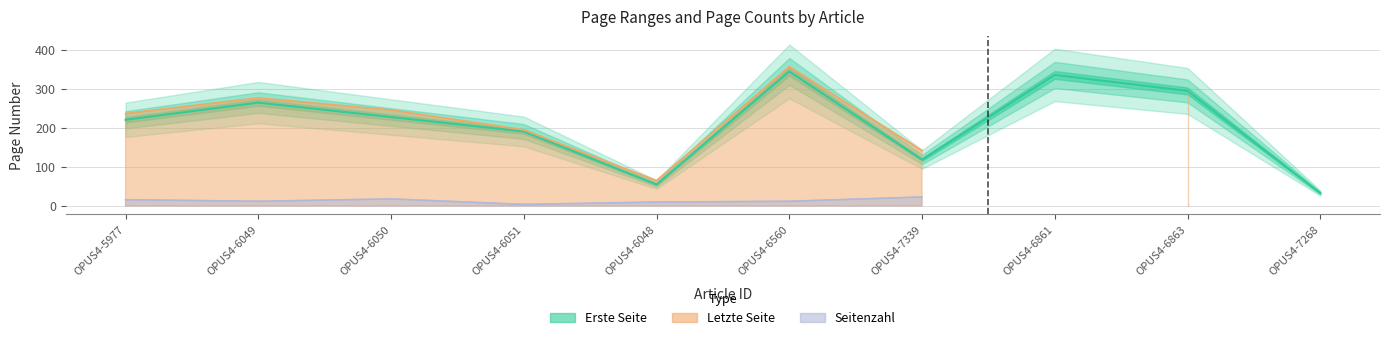

Which label corresponds to the smallest value in the chart?

OPUS4-7268